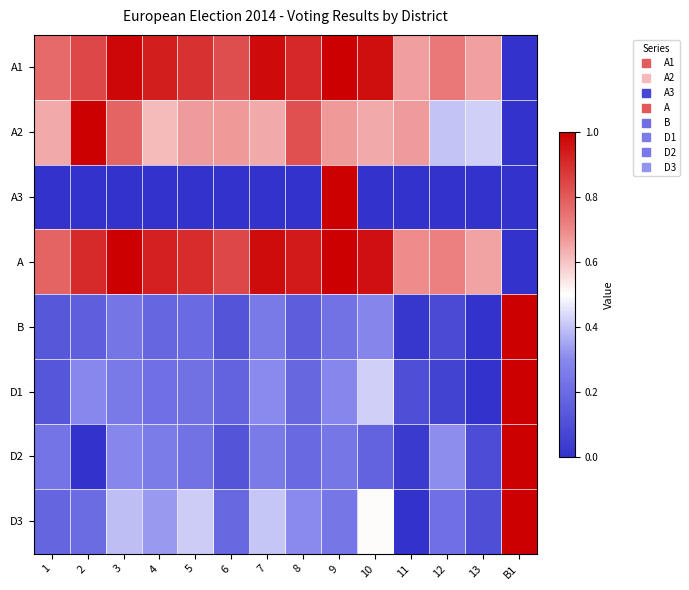

How many series are shown in this chart?

8